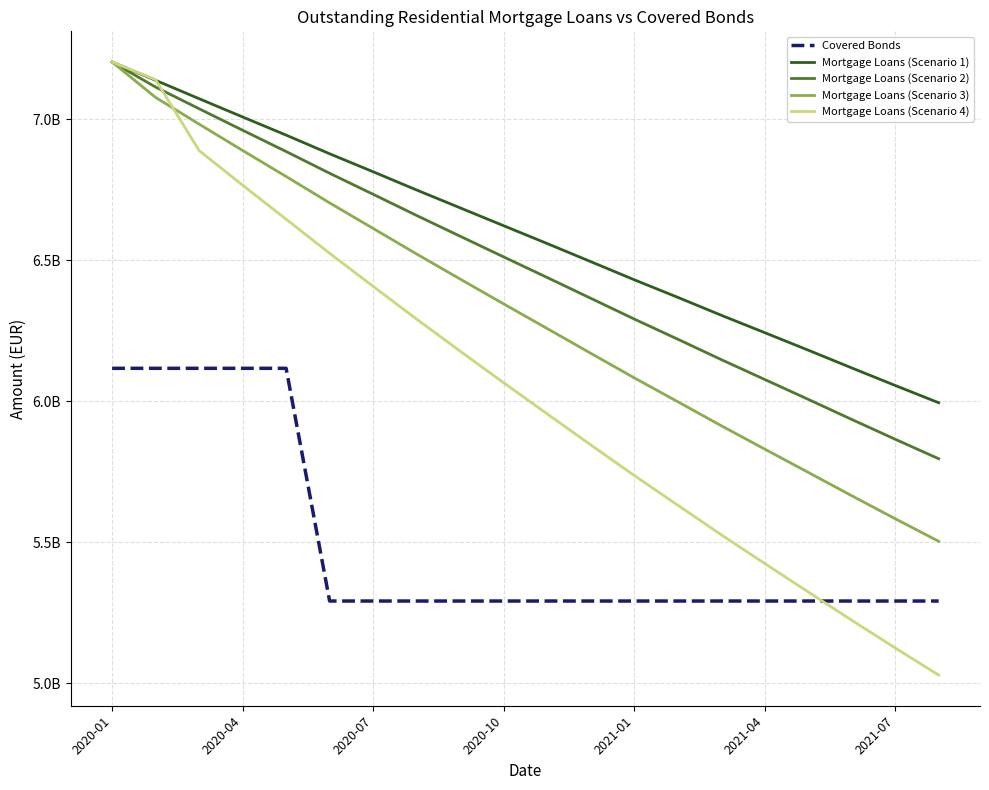

Which series has the largest range (max minus min)?

Mortgage Loans (Scenario 4)